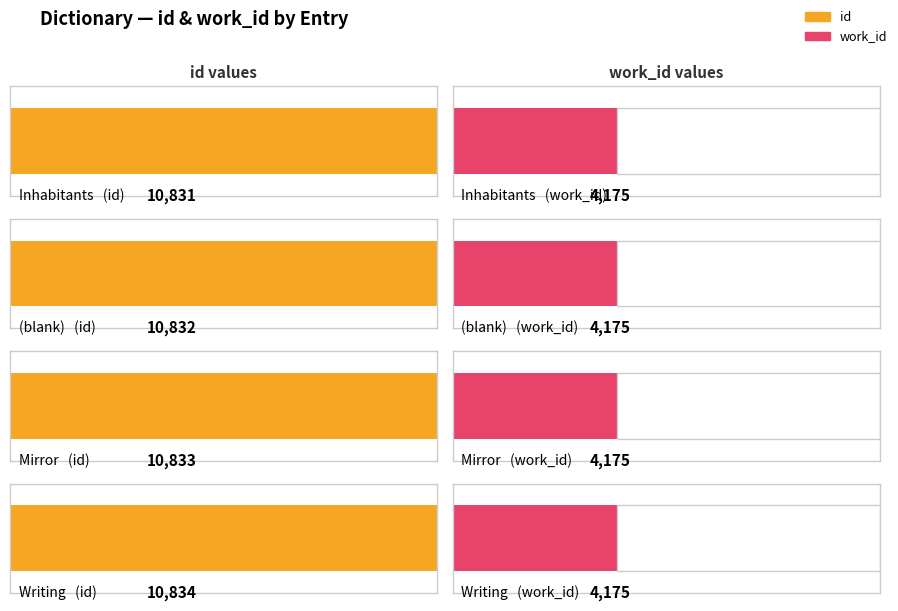

Read the work_id value at Inhabitants.

4175